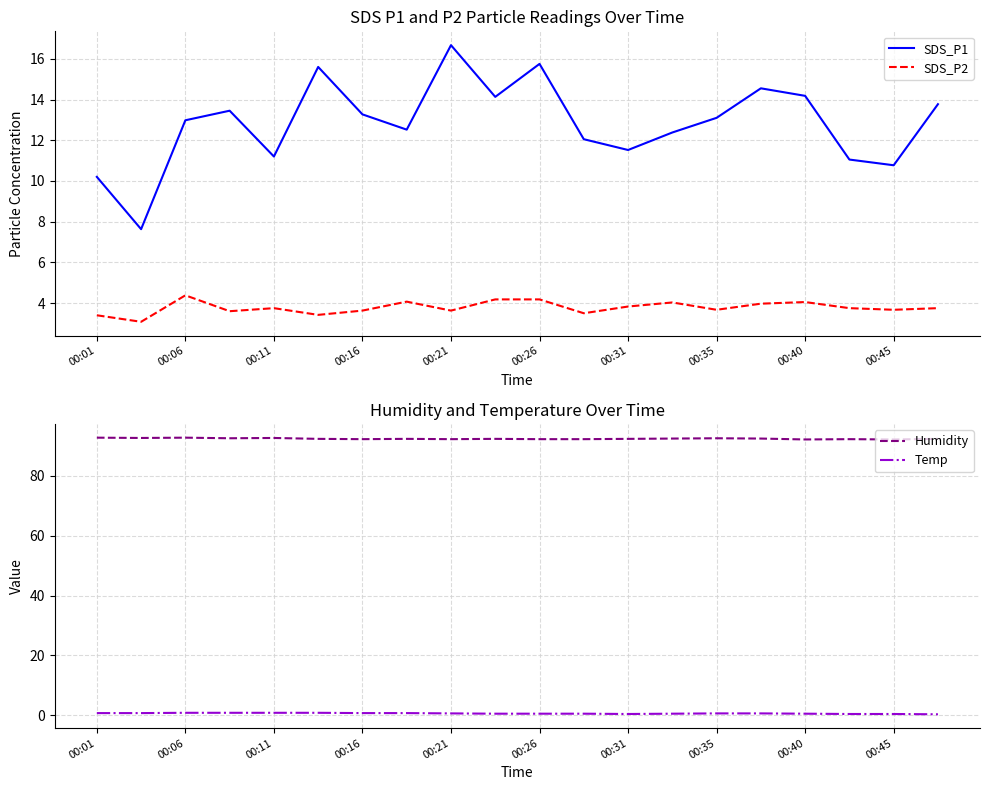

At which category does SDS_P2 reach its first local peak?

00:06